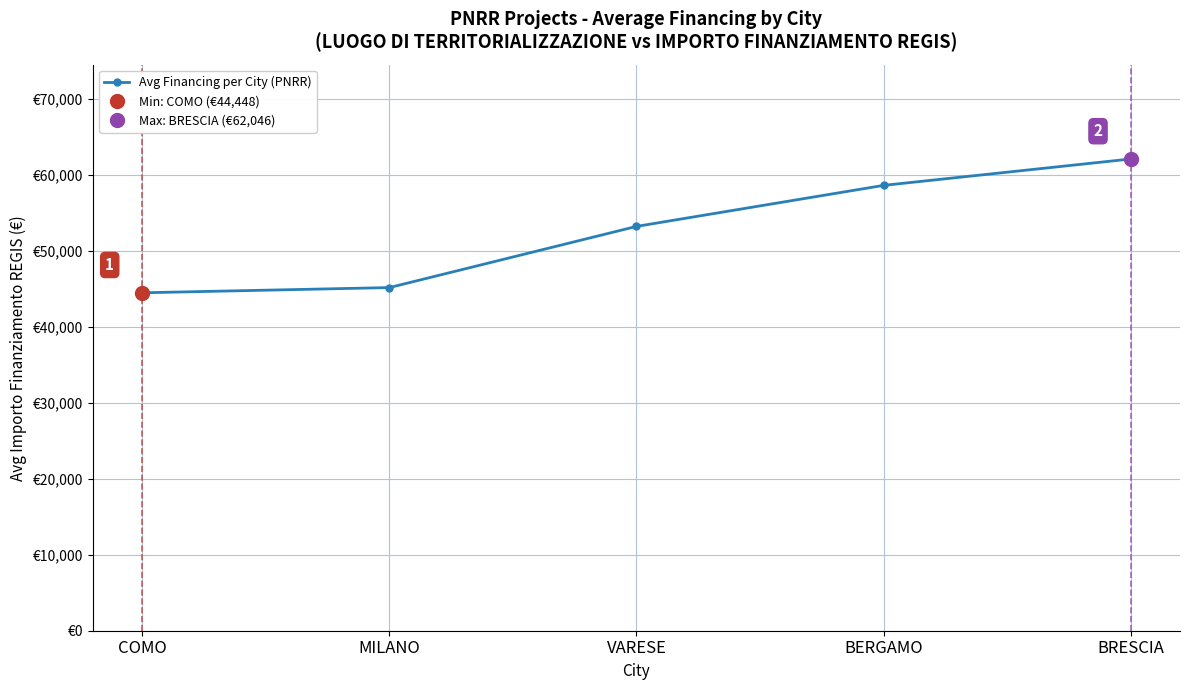

Reading right to left, extract all data points from this chart.

62045.7	58575.1	53178.4	45134.3	44448.1